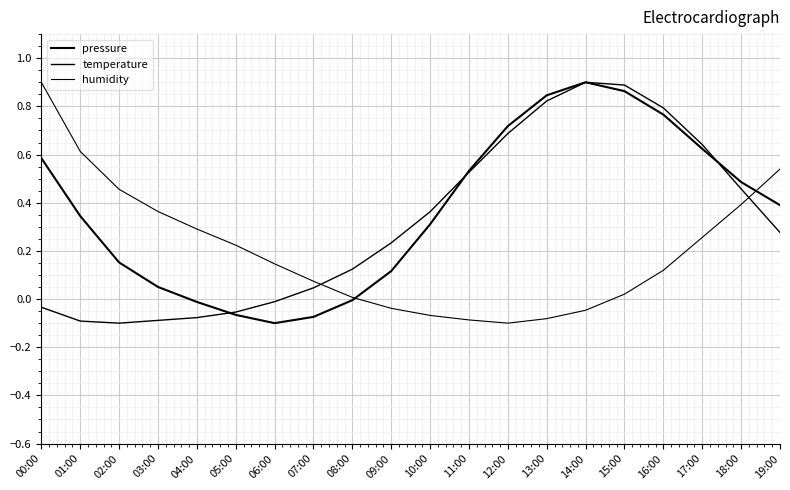

Is this an area chart (filled region under the line)?

No